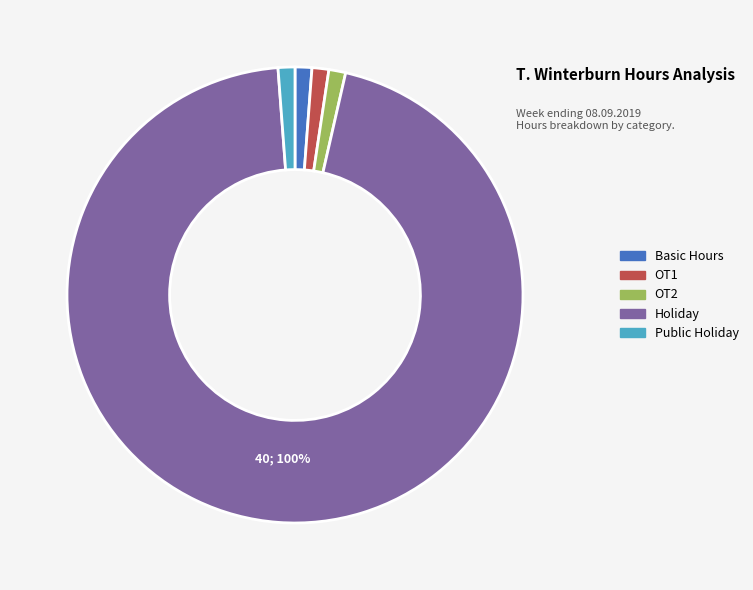

Which category has the biggest portion of the pie?

Holiday